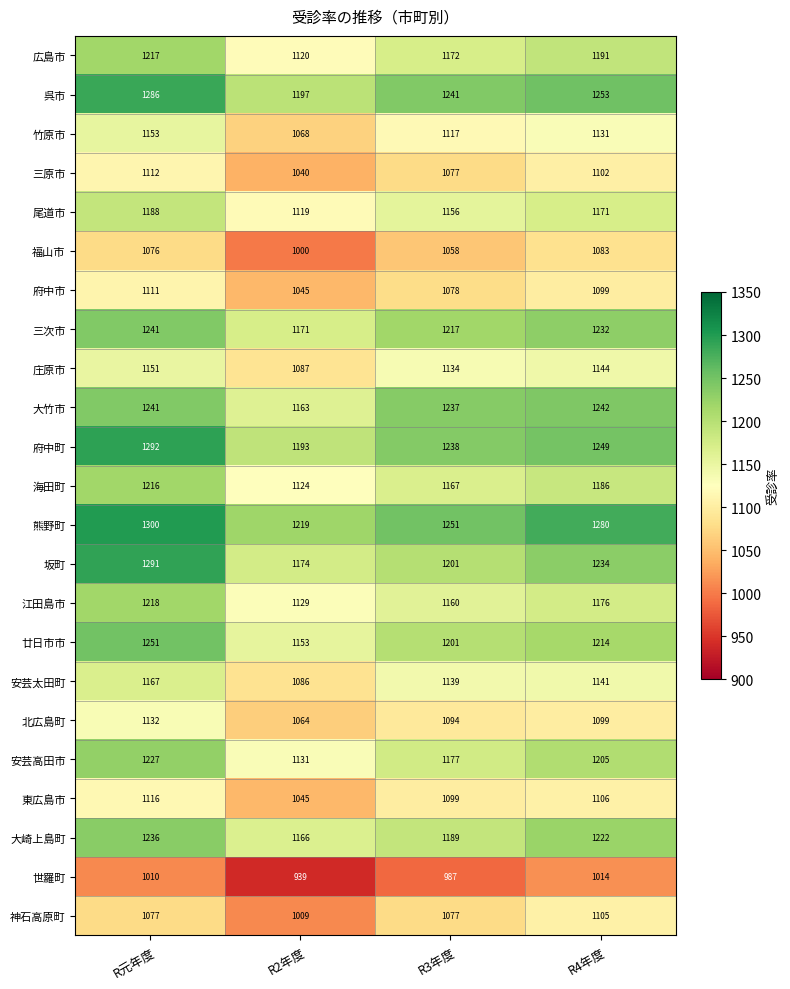

What is the sum of the 庄原市 values at R3年度 and R2年度?

2221